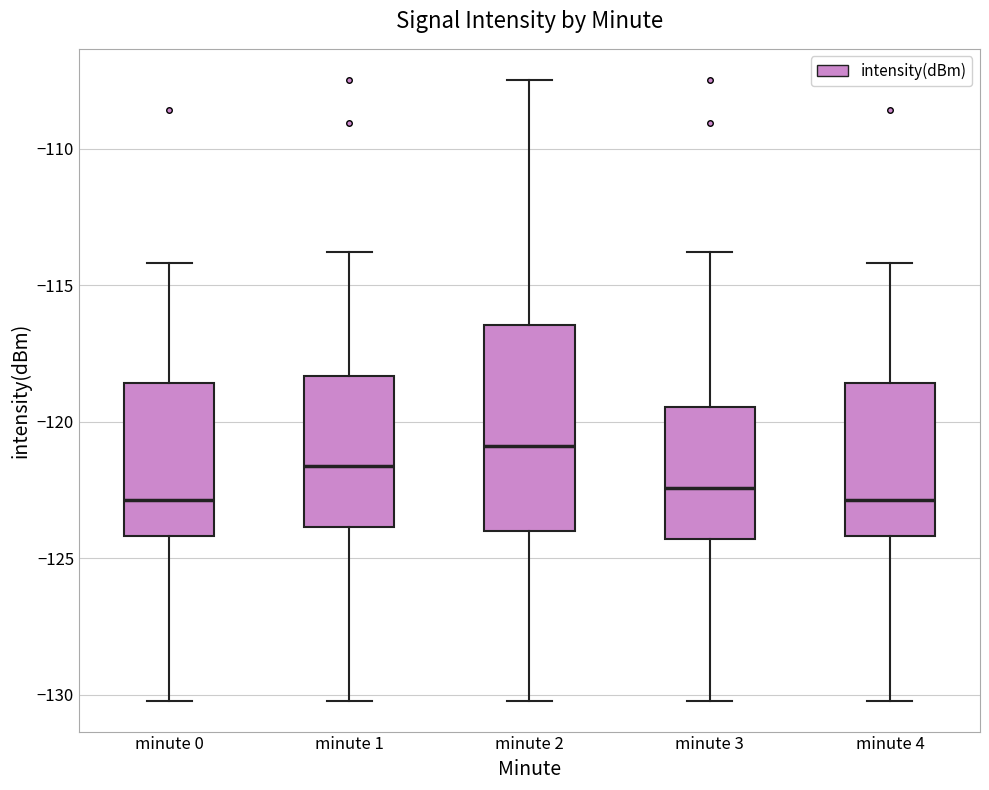

Reading left to right, read every box against the y-axis: the position of its median line, the range the box covers, and the ends of its whiskers. The values are not printed on the chart, so give them approximately, as read against the axis.

minute 0: median -123.0, box -124.0 to -118.5, whiskers -130.0 to -114.0
minute 1: median -121.5, box -124.0 to -118.5, whiskers -130.0 to -114.0
minute 2: median -121.0, box -124.0 to -116.5, whiskers -130.0 to -107.5
minute 3: median -122.5, box -124.5 to -119.5, whiskers -130.0 to -114.0
minute 4: median -123.0, box -124.0 to -118.5, whiskers -130.0 to -114.0